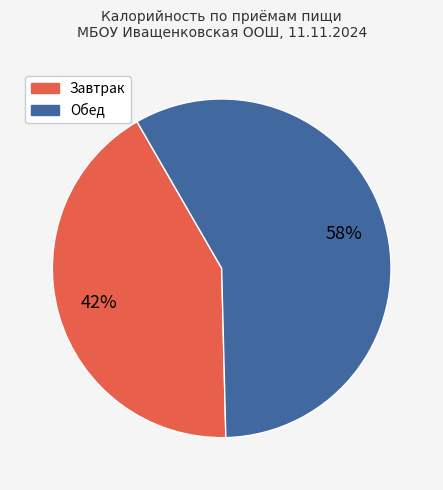

To the nearest percent, what is the average slice percentage?

50%